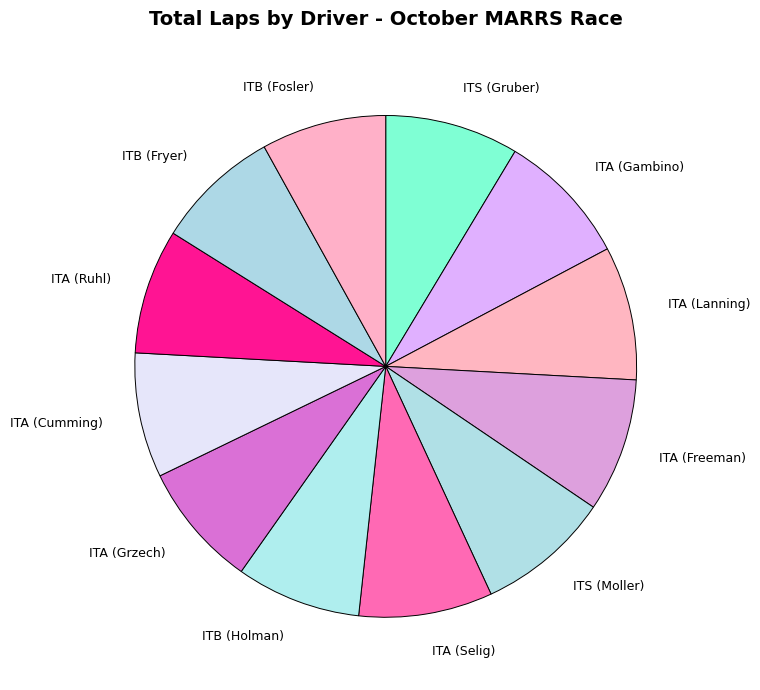

Do ITS (Gruber) and ITB (Holman) together represent more than half of the pie?

No